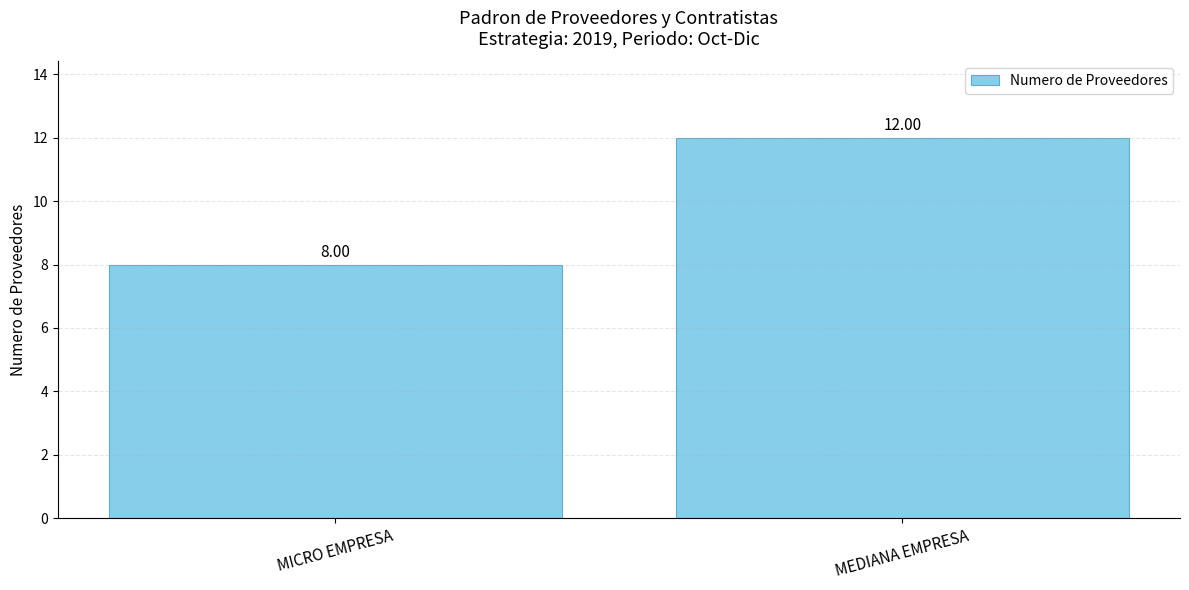

Reading left to right, transcribe all the data shown in this chart.

MICRO EMPRESA=8	MEDIANA EMPRESA=12